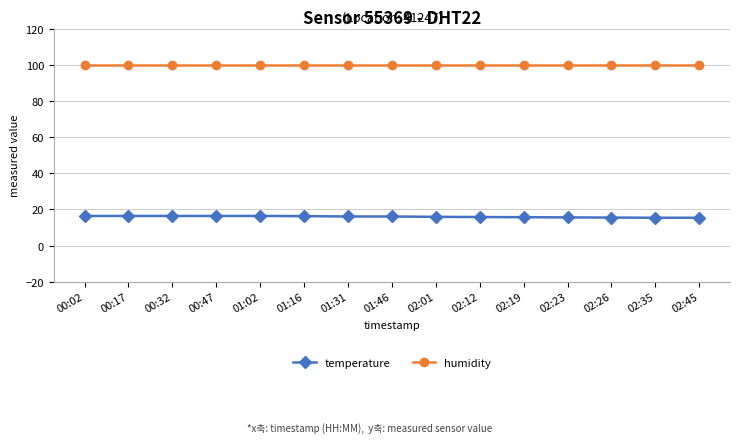

True or false: humidity has a value of 62.2 at 00:02.

False